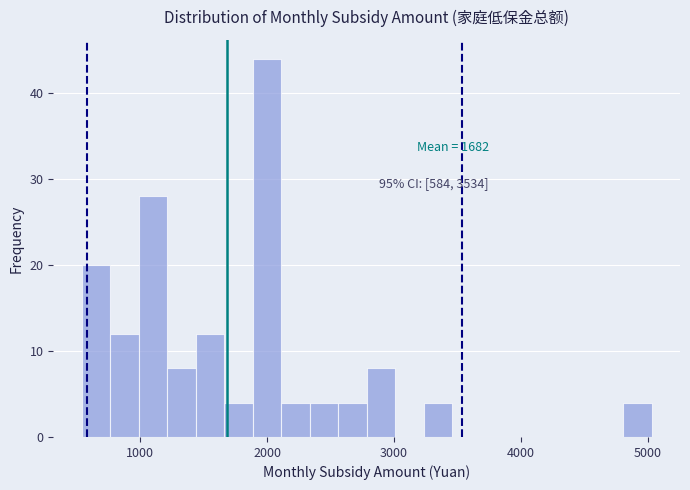

Around what value on the x-axis is the tallest bar? Give the approximate position of its centre, as read against the axis.

2000